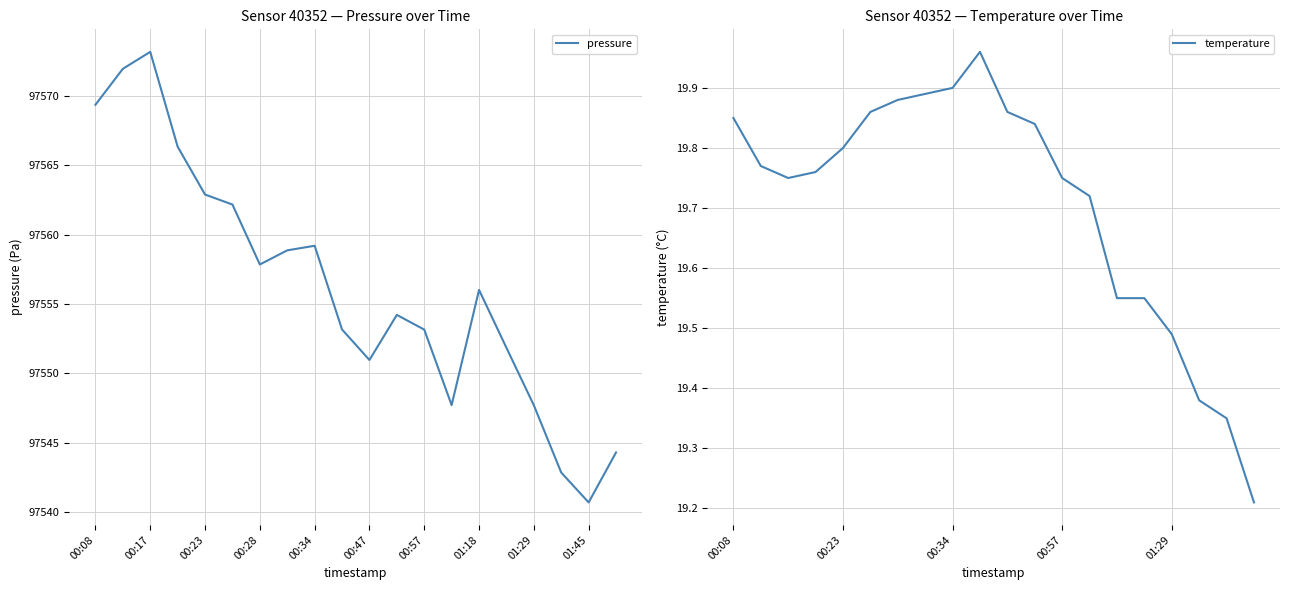

What is the minimum value for pressure?

97540.7